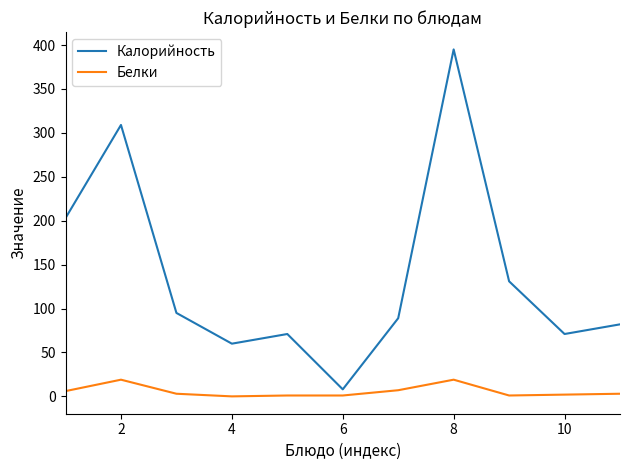

Rank the series by their maximum value, from lowest to highest.

Белки, Калорийность